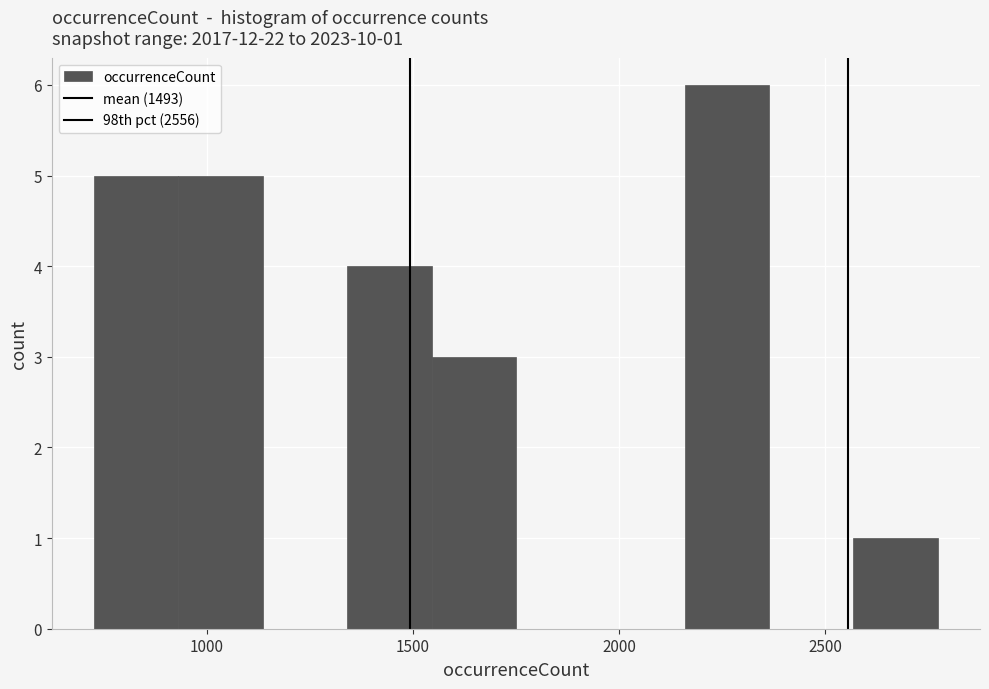

Which range on the x-axis has the tallest bar?

2150 to 2350